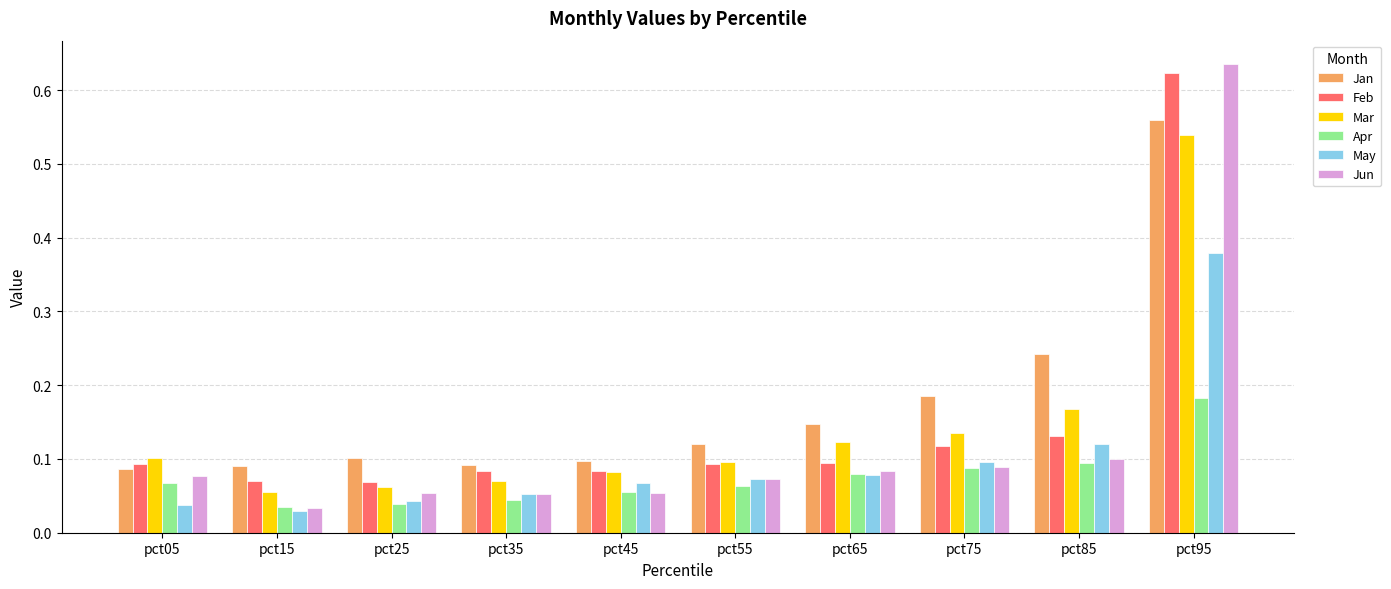

Which series has the largest total across all categories?

Jan